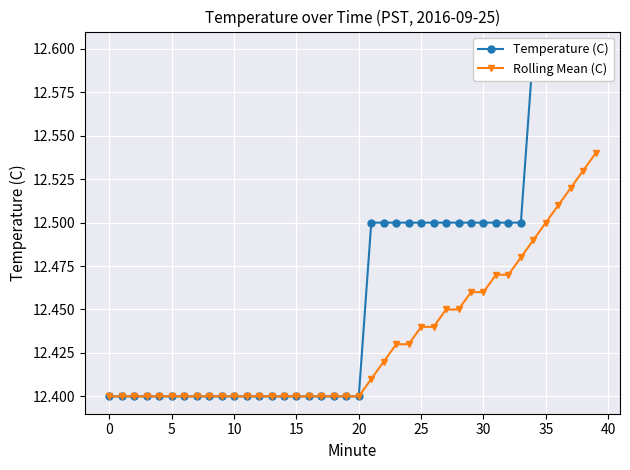

True or false: Rolling Mean (C) and Temperature (C) cross at least once.

False